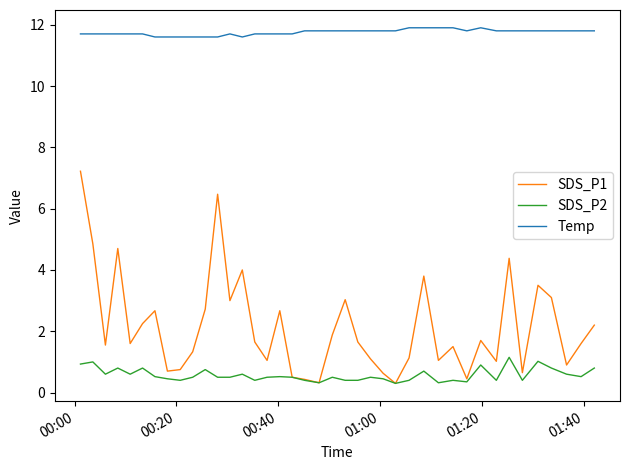

Which series has the largest range (max minus min)?

SDS_P1